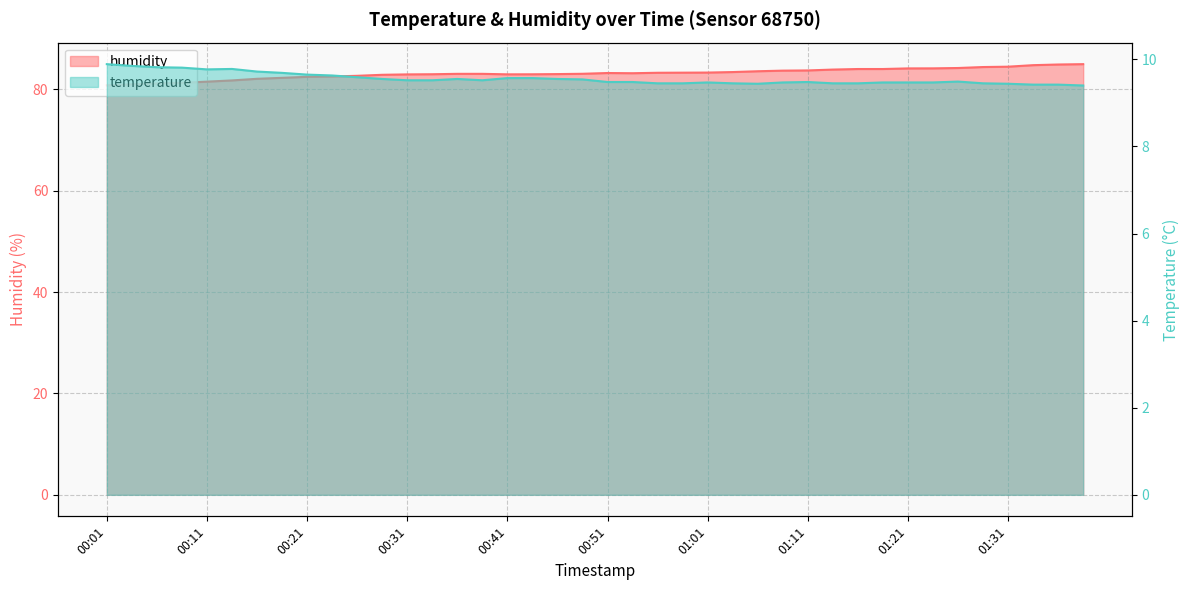

What is the difference between the highest and lowest values at 00:51?

73.7